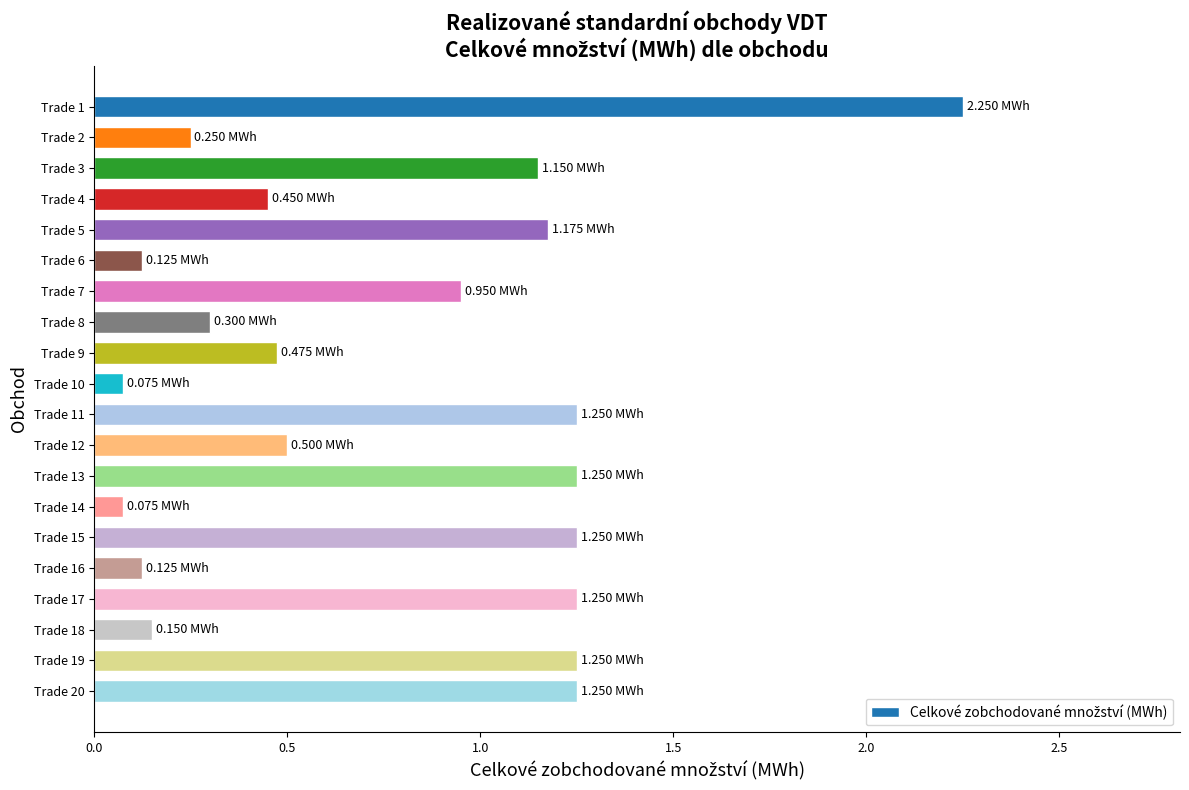

Between Trade 15 and Trade 3, which is larger?

Trade 15